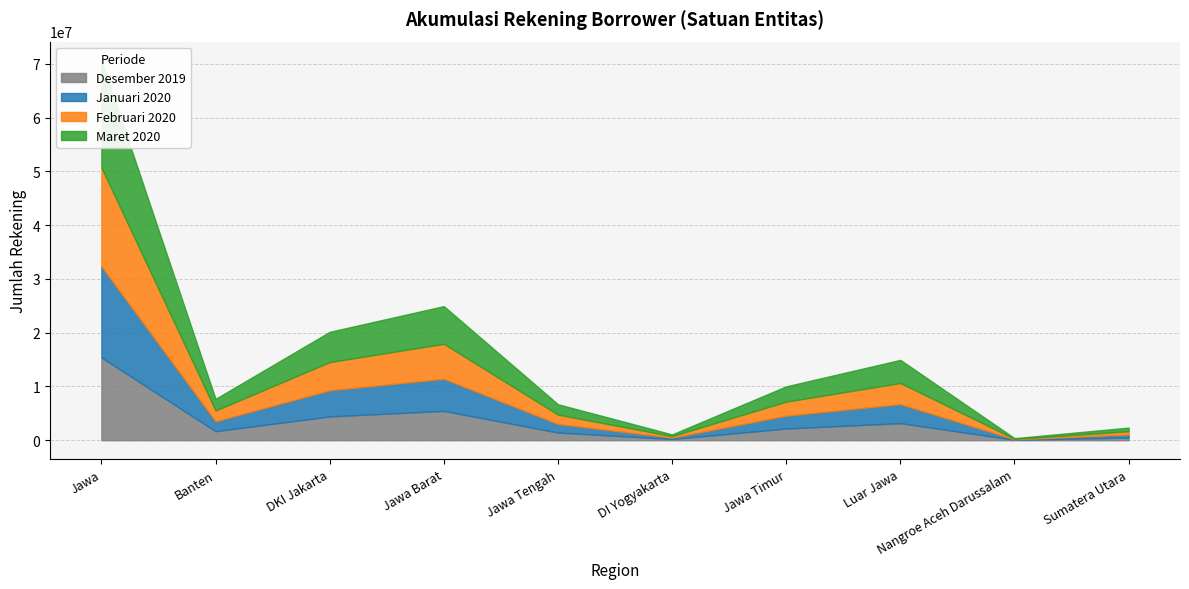

In Desember 2019, how many points are lower than both neighbors (excluding endpoints)?

3